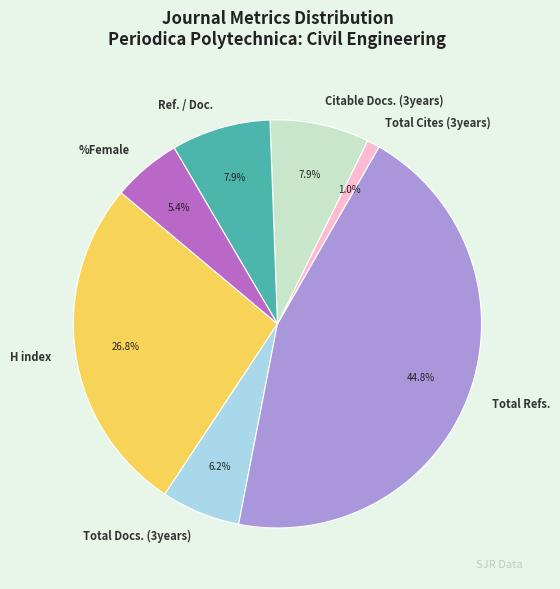

To the nearest percent, what portion does Total Docs. (3years) represent?

6%